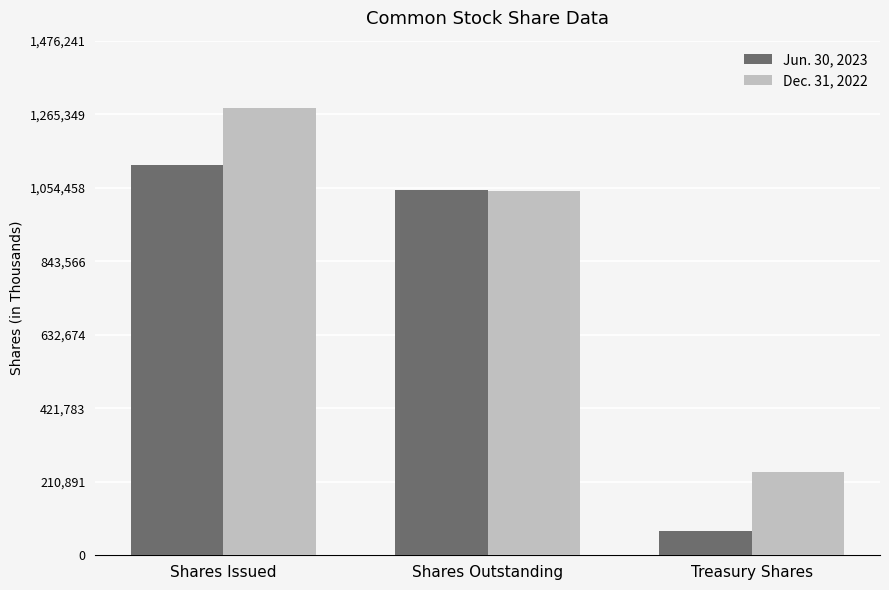

Is it true that Dec. 31, 2022 equals 400023 at Shares Outstanding?

False